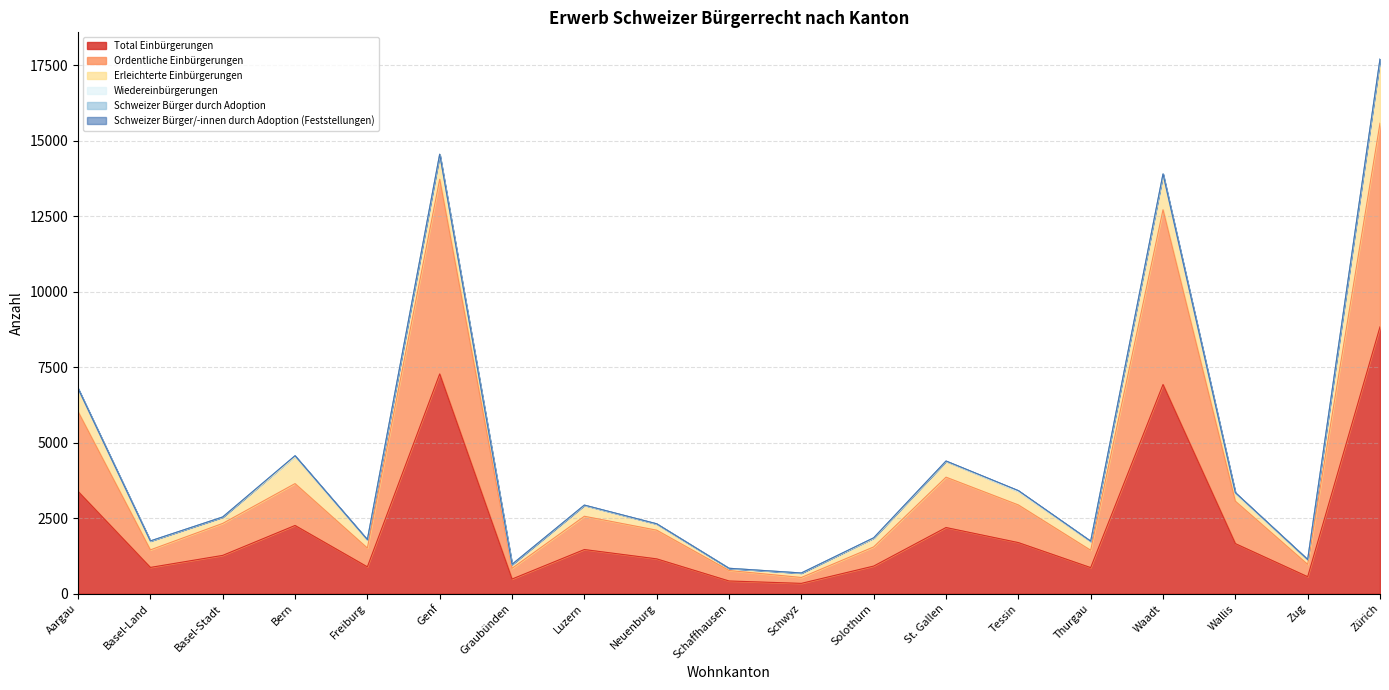

How many distinct data groups are displayed?

6